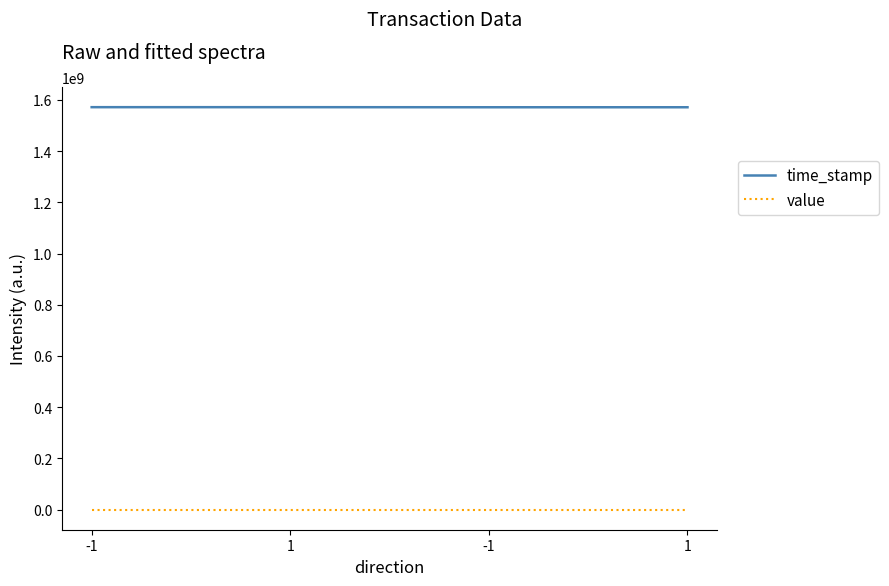

Rank the series at -1 from lowest to highest value.

value, time_stamp